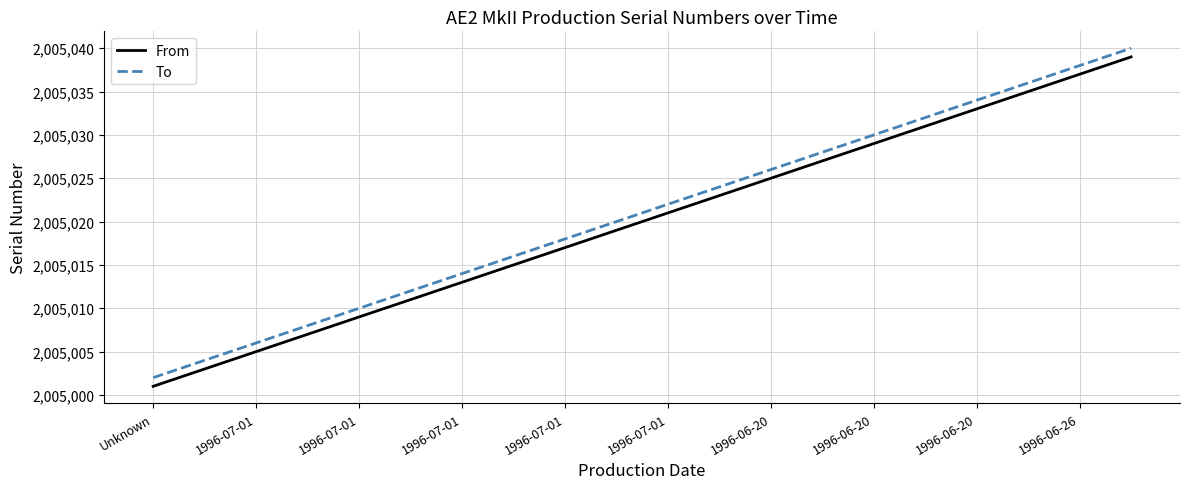

Does the chart have visible grid lines?

Yes